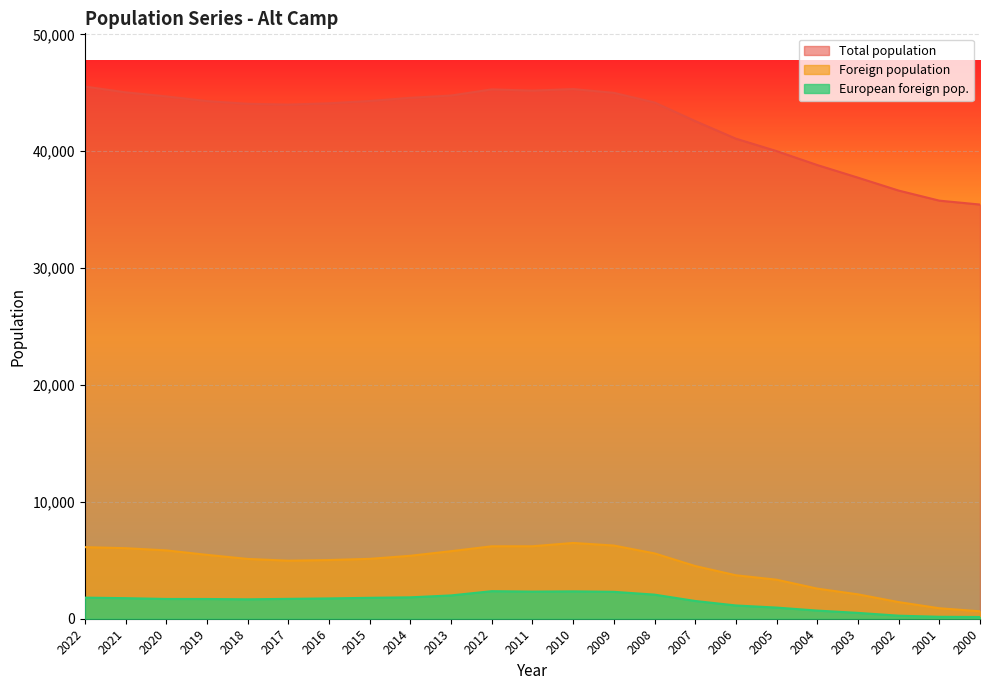

True or false: Foreign population and European foreign pop. intersect in this chart.

False